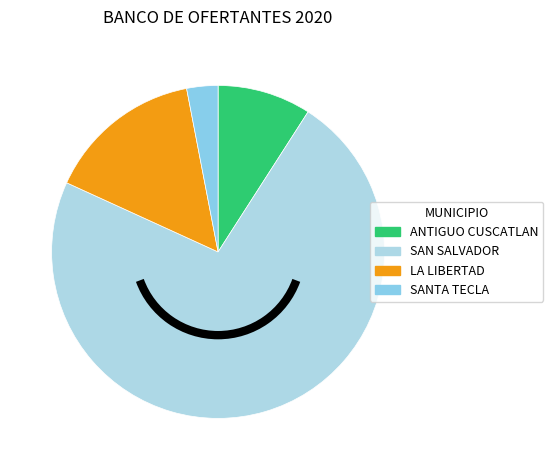

What is the ratio of the value at ANTIGUO CUSCATLAN to the value at LA LIBERTAD?

0.6